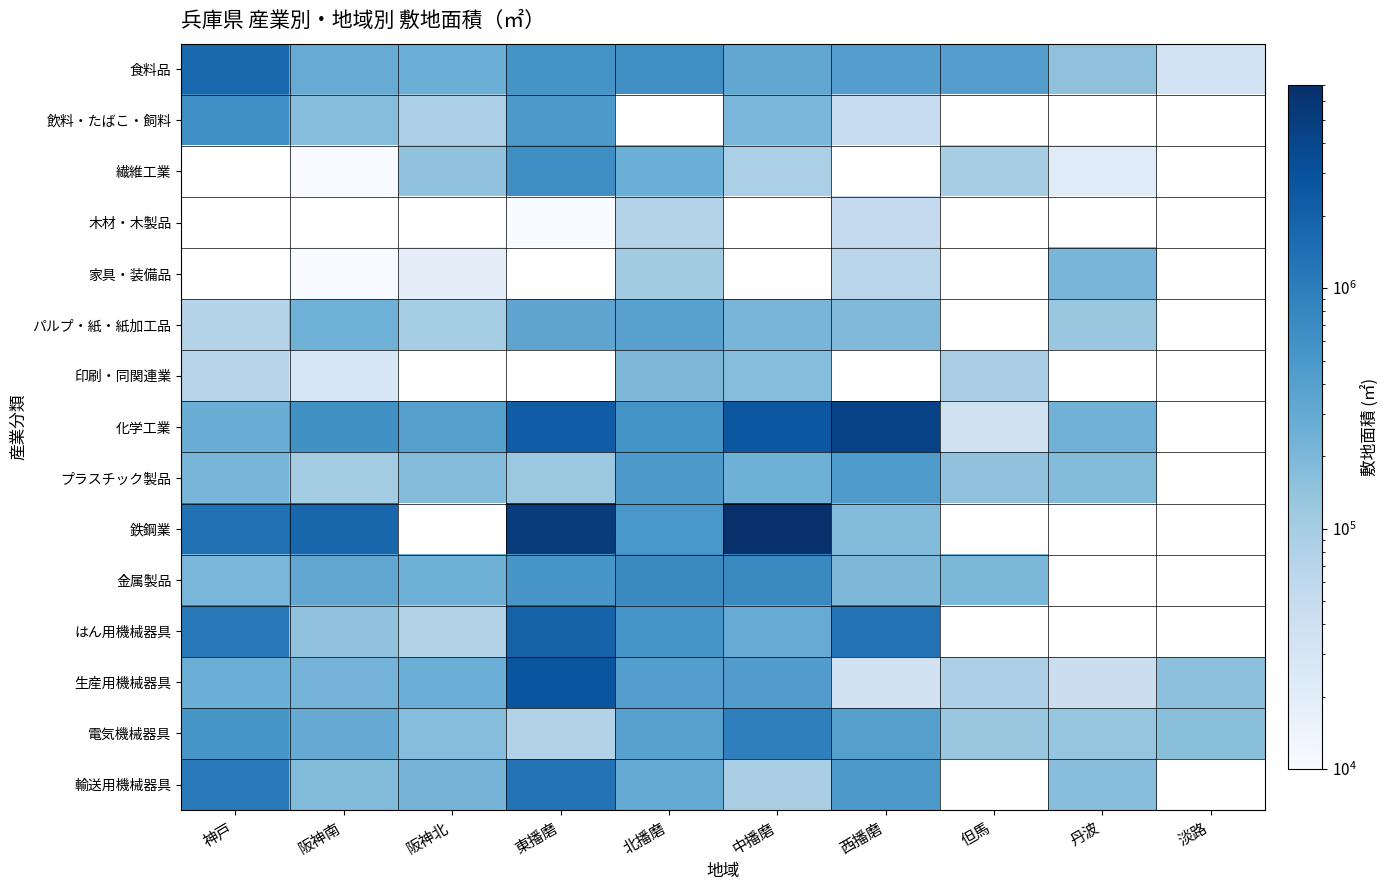

What is the sum of the はん用機械器具 values at 阪神南 and 東播磨?

2053634.0